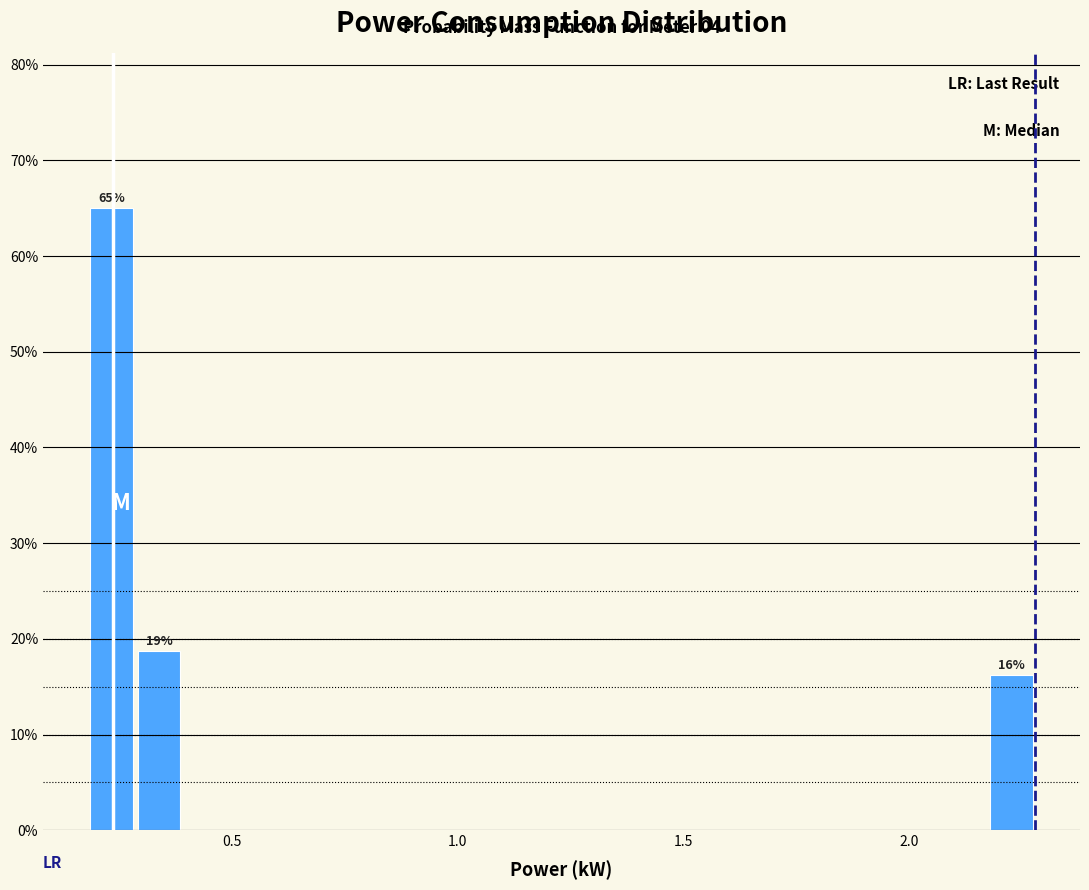

Around what value on the x-axis is the tallest bar? Give the approximate position of its centre, as read against the axis.

0.25